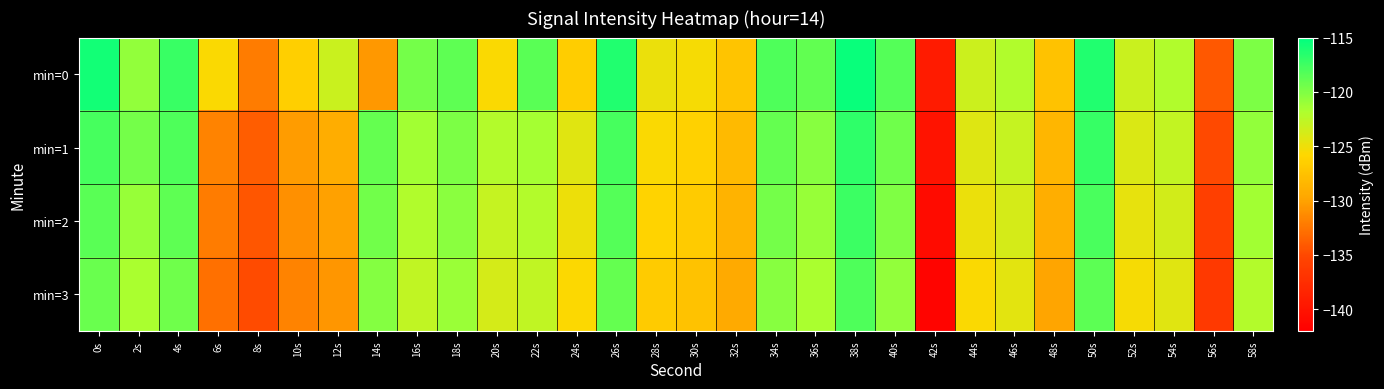

Reading left to right, list all the values displayed in this chart.

min=0: 0s=-115.8	2s=-120.8	4s=-117.3	6s=-125.6	8s=-132.1	10s=-126.4	12s=-123.1	14s=-130.6	16s=-119.6	18s=-118.7	20s=-125.6	22s=-118.5	24s=-126.6	26s=-116.3	28s=-124.8	30s=-125.3	32s=-127.2	34s=-118.1	36s=-118.9	38s=-115.4	40s=-118.3	42s=-139.3	44s=-123.3	46s=-122.0	48s=-127.5	50s=-116.3	52s=-123.2	54s=-122.0	56s=-134.2	58s=-119.9
min=1: 0s=-117.8	2s=-119.5	4s=-118.1	6s=-131.7	8s=-133.8	10s=-130.3	12s=-129.2	14s=-119.0	16s=-121.4	18s=-119.9	20s=-122.1	22s=-121.5	24s=-124.3	26s=-117.8	28s=-125.6	30s=-126.2	32s=-128.1	34s=-119.0	36s=-120.3	38s=-116.8	40s=-119.4	42s=-140.1	44s=-124.2	46s=-123.0	48s=-128.4	50s=-117.2	52s=-124.0	54s=-122.9	56s=-135.0	58s=-120.7
min=2: 0s=-118.5	2s=-121.0	4s=-118.7	6s=-132.1	8s=-134.2	10s=-131.0	12s=-130.0	14s=-119.5	16s=-122.0	18s=-120.4	20s=-123.0	22s=-122.1	24s=-125.0	26s=-118.3	28s=-126.1	30s=-126.8	32s=-128.7	34s=-119.6	36s=-121.0	38s=-117.4	40s=-120.0	42s=-140.8	44s=-124.9	46s=-123.7	48s=-129.1	50s=-117.9	52s=-124.7	54s=-123.6	56s=-135.7	58s=-121.4
min=3: 0s=-119.2	2s=-121.7	4s=-119.4	6s=-132.8	8s=-134.9	10s=-131.7	12s=-130.7	14s=-120.2	16s=-122.7	18s=-121.1	20s=-123.7	22s=-122.8	24s=-125.7	26s=-119.0	28s=-126.8	30s=-127.5	32s=-129.4	34s=-120.3	36s=-121.7	38s=-118.1	40s=-120.7	42s=-141.5	44s=-125.6	46s=-124.4	48s=-129.8	50s=-118.6	52s=-125.4	54s=-124.3	56s=-136.4	58s=-122.1